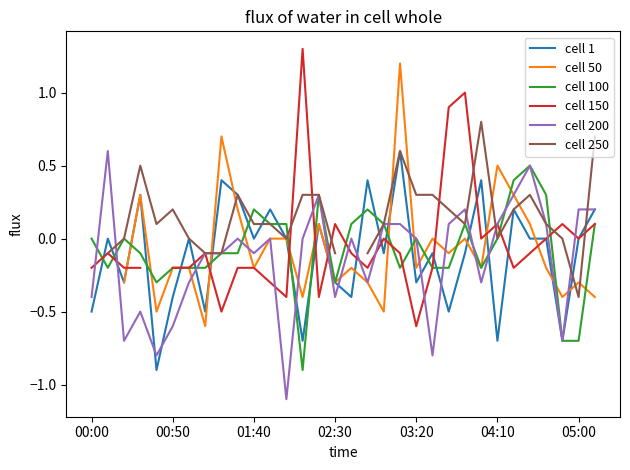

Is the value of cell 100 at 03:20 greater than the value of cell 1 at 02:30?

Yes